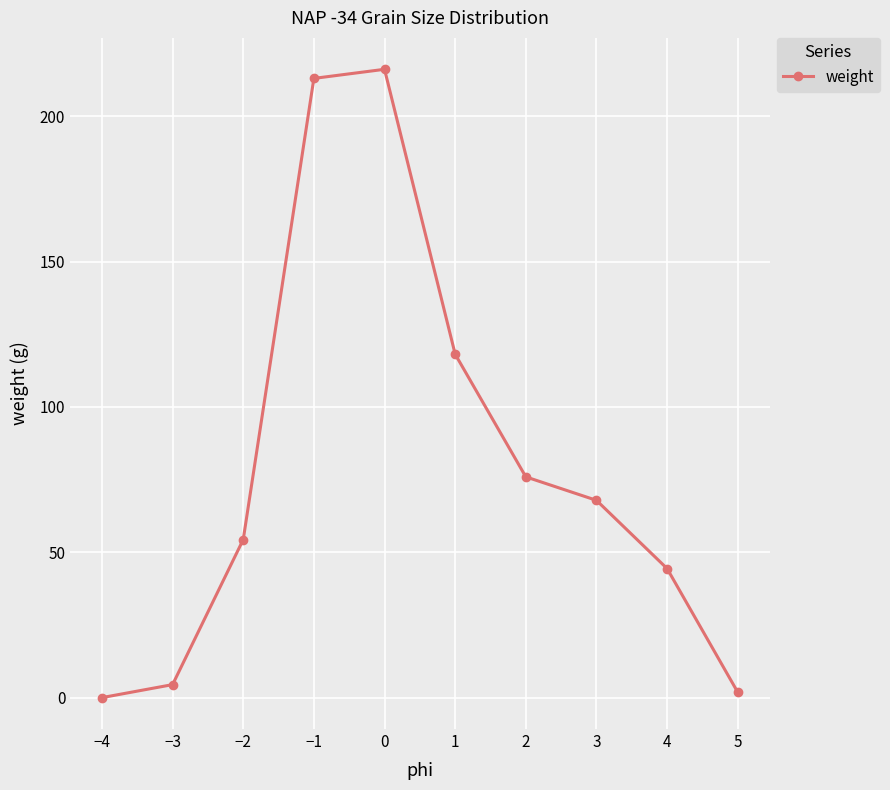

What is the average value?

79.6